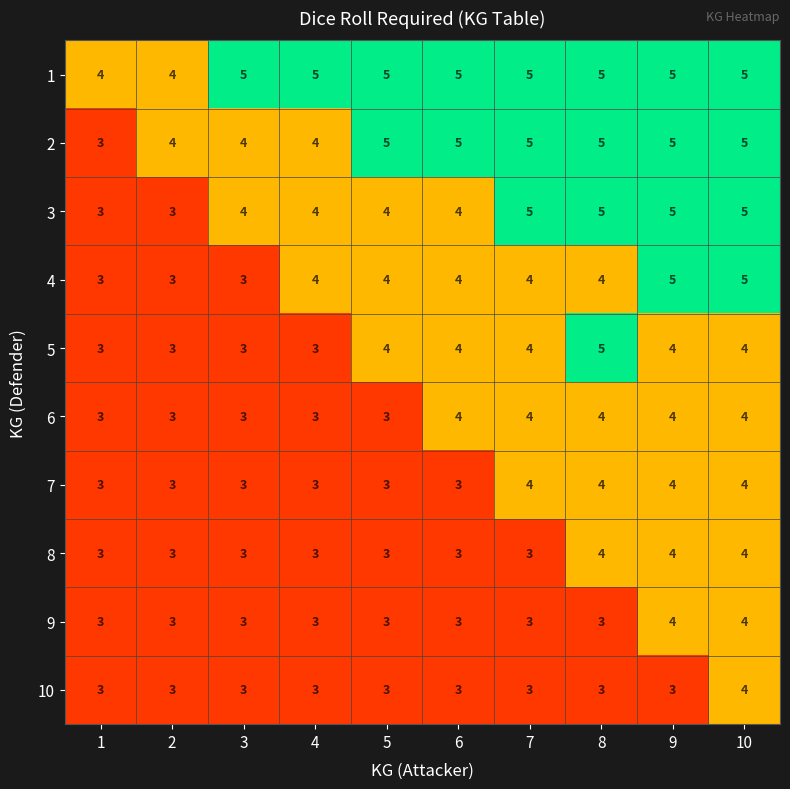

What is the sum of the 2 values at 2 and 8?

9